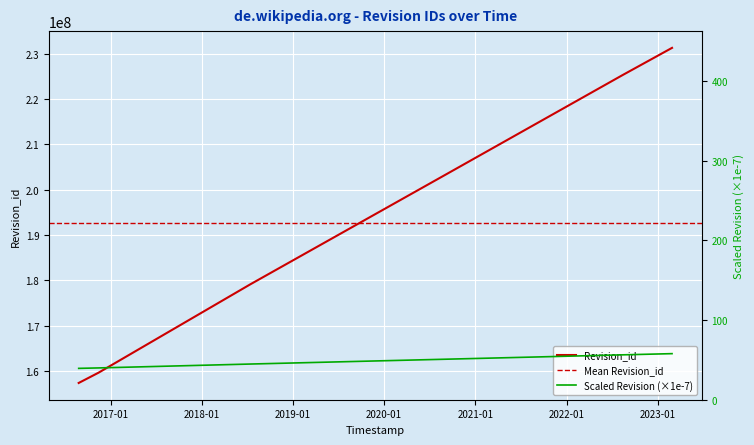

Reading left to right, list all the values displayed in this chart.

2016-08-25 09:19:17=157368853	2016-11-13 20:27:19=159664438	2018-07-14 21:33:58=179163465	2020-09-10 14:19:37=203556680	2022-08-13 06:20:16=225295837	2023-02-27 16:28:46=231308824